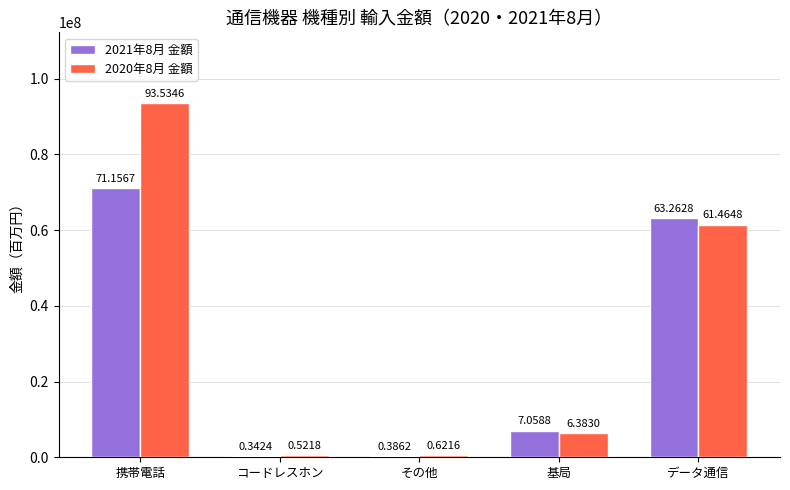

What is the maximum value shown in the chart?

93534557